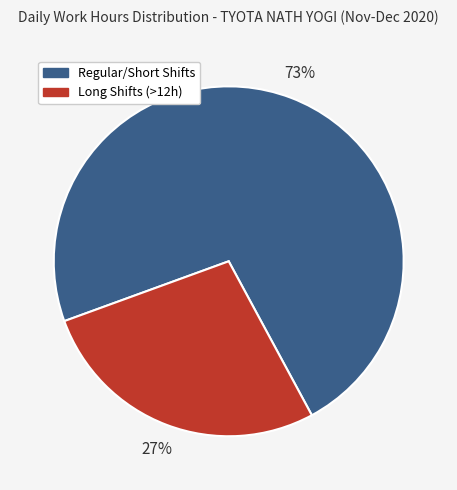

Is there a majority slice in this chart?

Yes